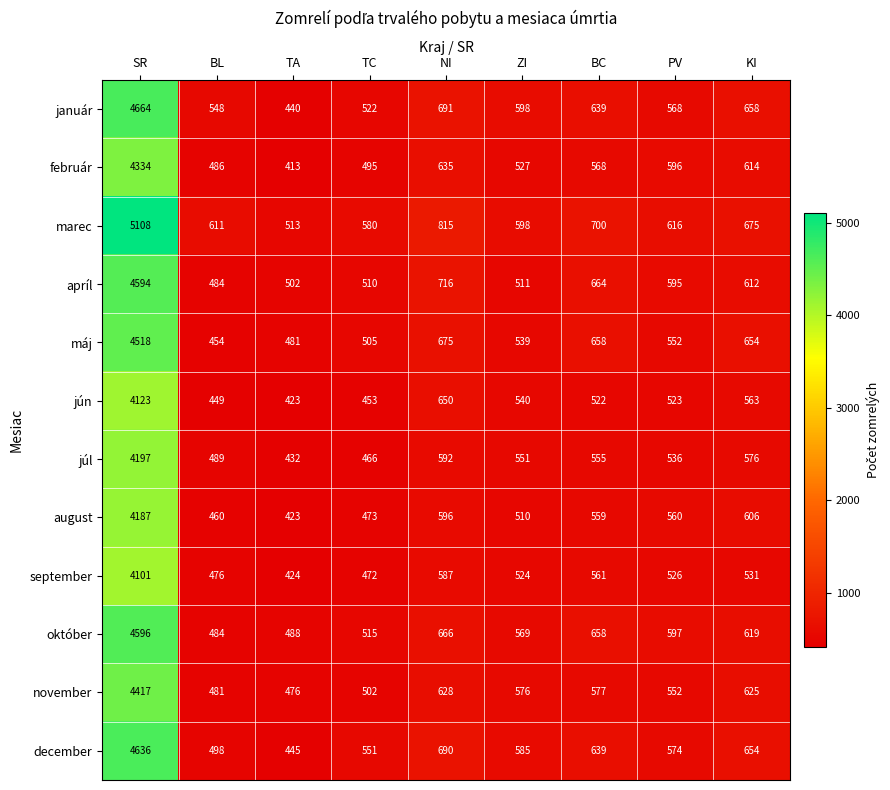

The marec series shows 598 at ZI. True or false?

True